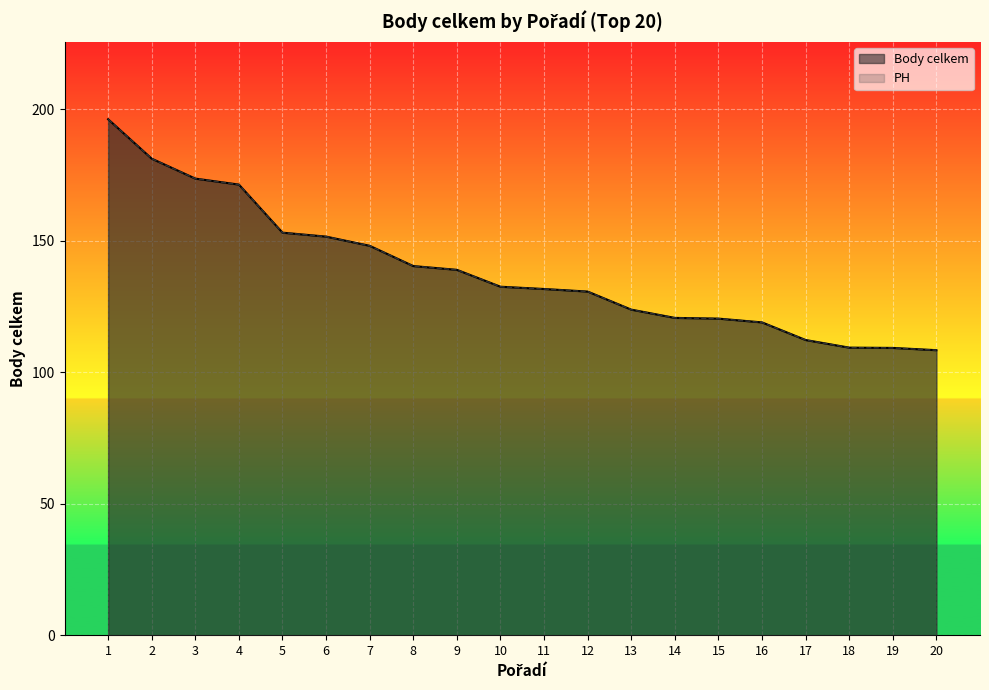

Reading left to right, transcribe all the data shown in this chart.

Body celkem: 196.3	181.3	173.7	171.4	153.1	151.6	148.1	140.4	139.0	132.6	131.7	130.7	123.9	120.7	120.4	119.0	112.3	109.4	109.3	108.4
PH: 196.3	181.3	173.7	171.4	153.1	151.6	148.1	140.4	139.0	132.6	131.7	130.7	123.9	120.7	120.4	119.0	112.3	109.4	109.3	108.4